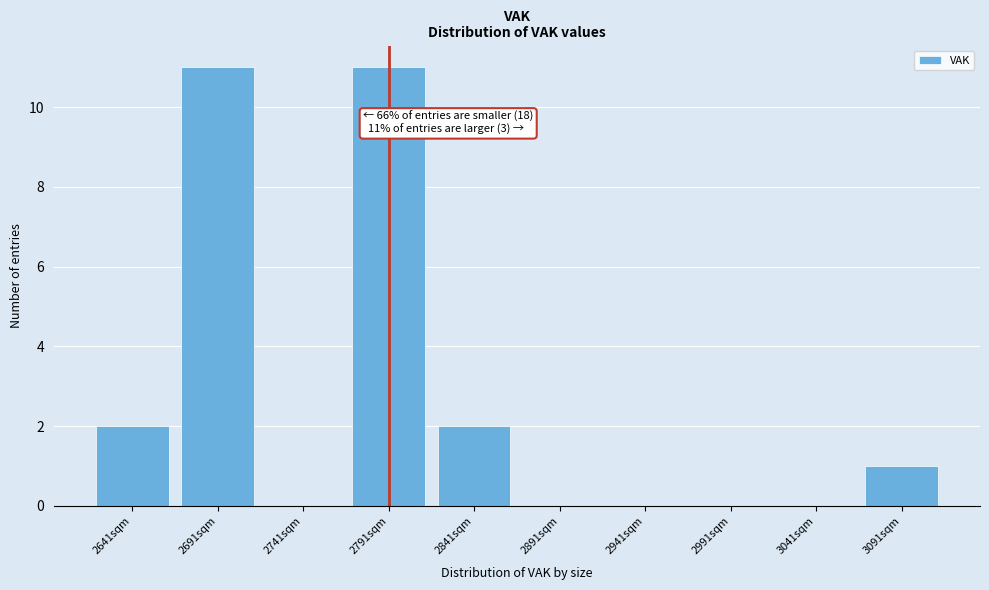

Reading left to right, transcribe all the data shown in this chart.

2641sqm=2	2691sqm=11	2741sqm=0	2791sqm=11	2841sqm=2	2891sqm=0	2941sqm=0	2991sqm=0	3041sqm=0	3091sqm=1